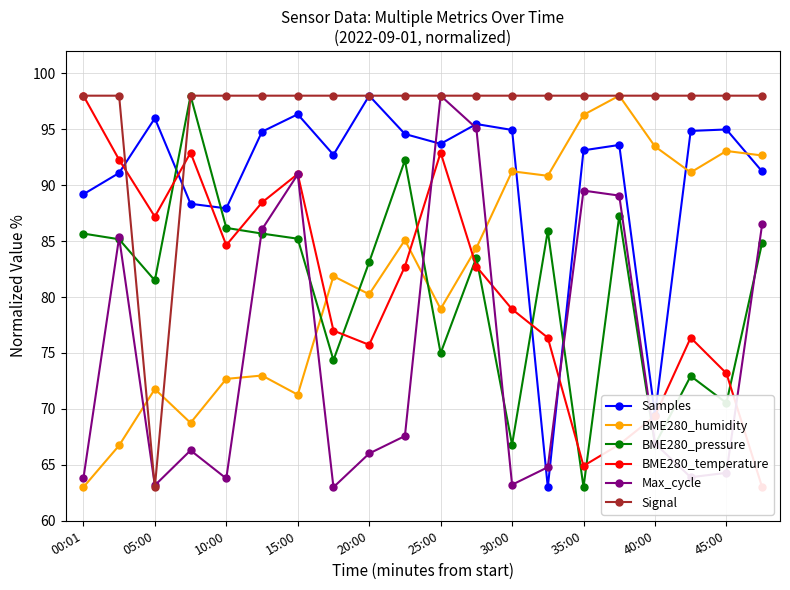

Reading left to right, list all the values displayed in this chart.

Samples: 89.2	91.1	96.0	88.3	87.9	94.8	96.3	92.7	98.0	94.6	93.7	95.5	94.9	63.0	93.1	93.6	69.5	94.8	95.0	91.2
BME280_humidity: 63.0	66.7	71.8	68.7	72.7	73.0	71.3	81.9	80.2	85.1	78.9	84.4	91.2	90.8	96.3	98.0	93.5	91.1	93.1	92.7
BME280_pressure: 85.7	85.2	81.5	98.0	86.2	85.7	85.2	74.4	83.1	92.2	75.0	83.5	66.8	85.9	63.0	87.3	66.8	72.9	70.5	84.9
BME280_temperature: 98.0	92.3	87.2	92.9	84.6	88.5	91.0	77.0	75.7	82.7	92.9	82.7	78.9	76.4	64.9	66.8	69.4	76.4	73.2	63.0
Max_cycle: 63.8	85.3	63.2	66.3	63.8	86.1	91.0	63.0	66.0	67.6	98.0	95.1	63.2	64.8	89.5	89.1	66.9	63.9	64.3	86.5
Signal: 98.0	98.0	63.0	98.0	98.0	98.0	98.0	98.0	98.0	98.0	98.0	98.0	98.0	98.0	98.0	98.0	98.0	98.0	98.0	98.0